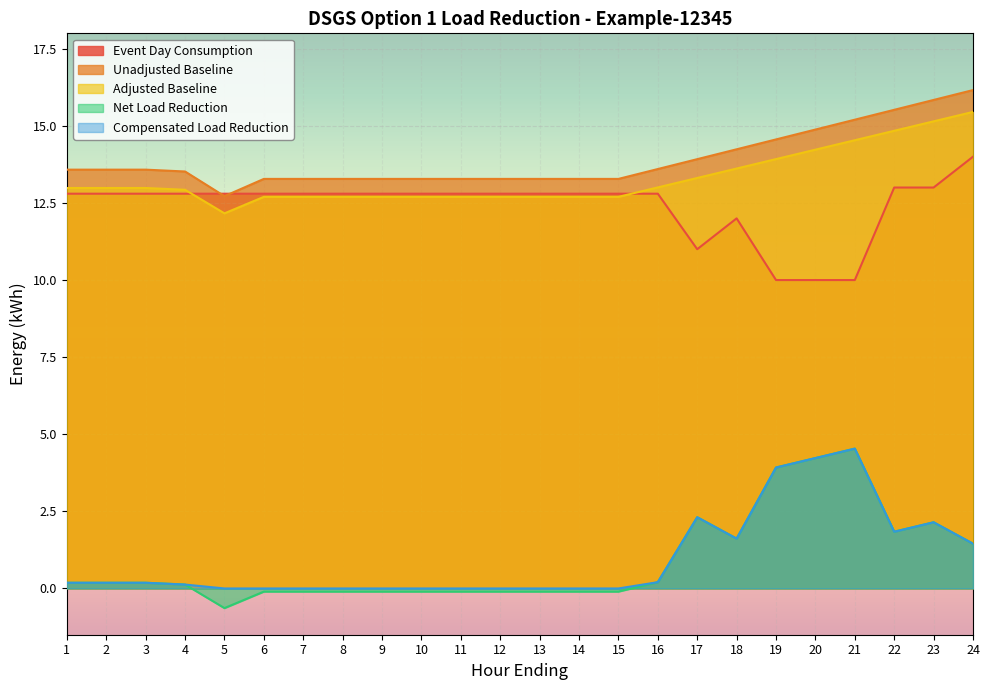

What is the value of the Unadjusted Baseline point at the 21st from the left?

15.2